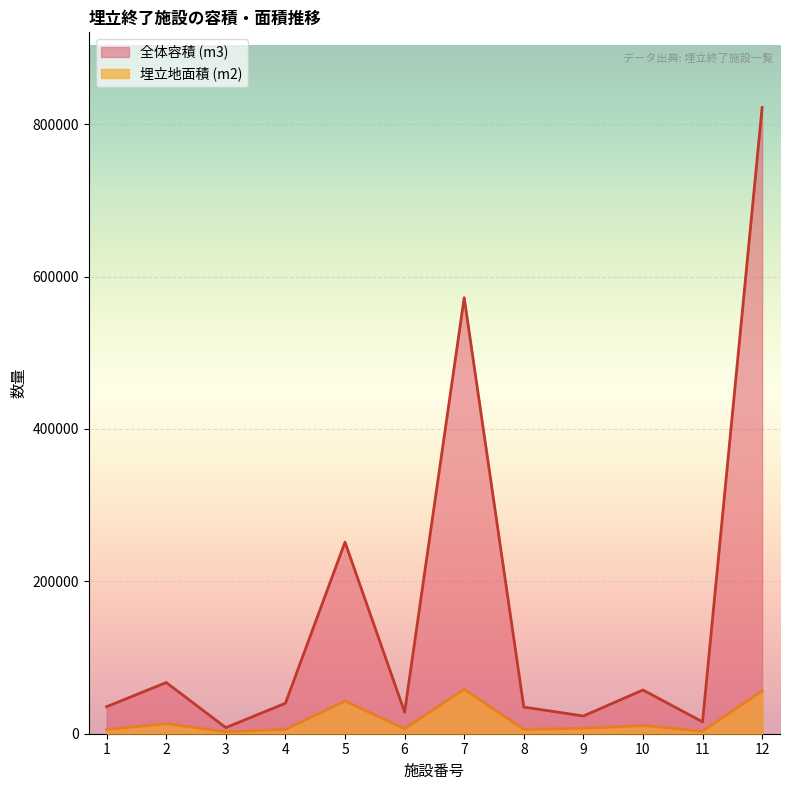

Does the chart display data point markers on the line(s)?

No